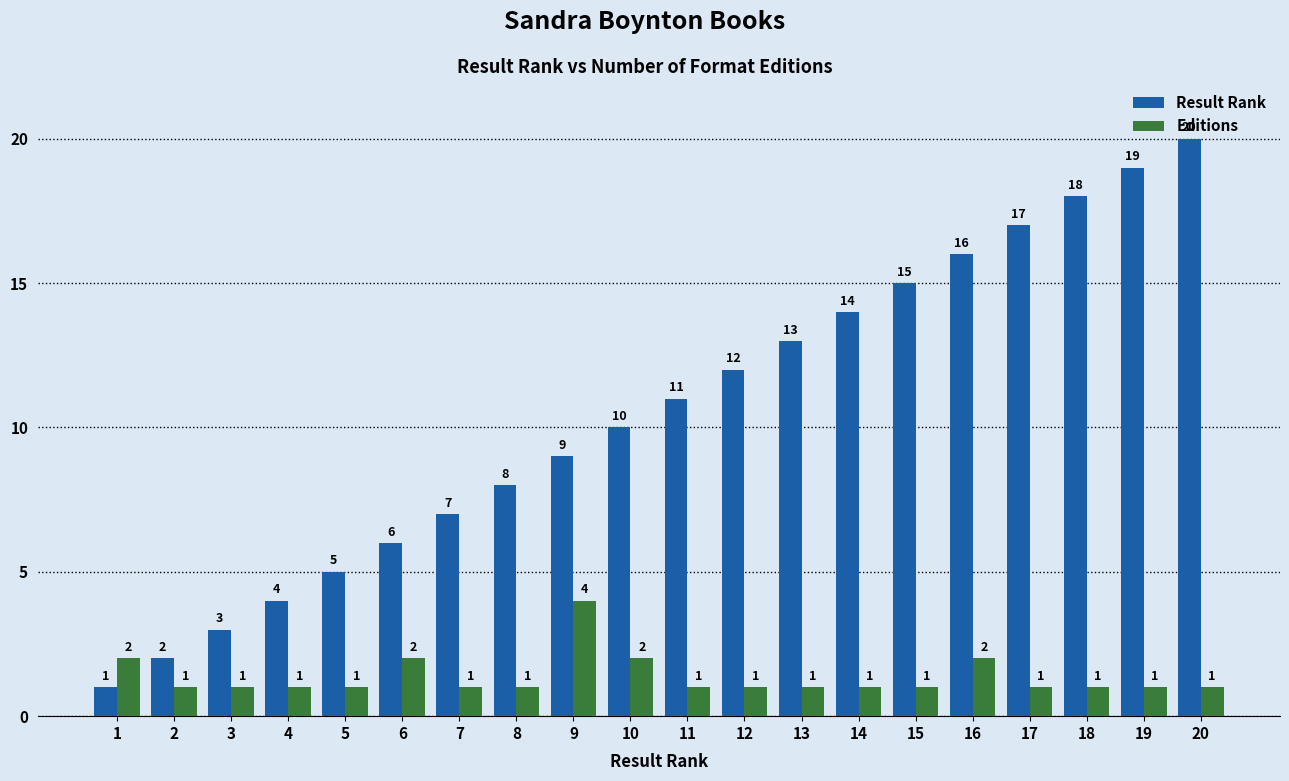

Reading left to right, what are all the values shown in this chart?

Result Rank: 1	2	3	4	5	6	7	8	9	10	11	12	13	14	15	16	17	18	19	20
Editions: 2	1	1	1	1	2	1	1	4	2	1	1	1	1	1	2	1	1	1	1